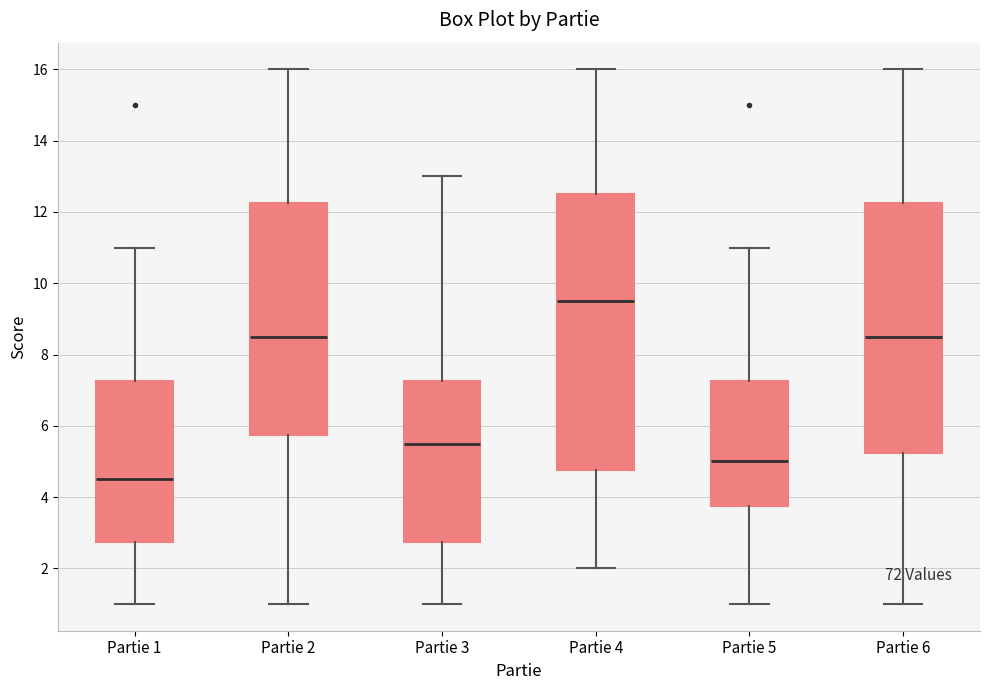

Reading left to right, transcribe this box plot: for each box, give where its median line is, the range the box spans, and where its two whiskers end, as read against the y-axis. The values are not printed on the chart, so give them approximately, as read against the axis.

Partie 1: median 4.6, box 2.8 to 7.2, whiskers 1.0 to 11.0
Partie 2: median 8.6, box 5.8 to 12.2, whiskers 1.0 to 16.0
Partie 3: median 5.6, box 2.8 to 7.2, whiskers 1.0 to 13.0
Partie 4: median 9.6, box 4.8 to 12.6, whiskers 2.0 to 16.0
Partie 5: median 5.0, box 3.8 to 7.2, whiskers 1.0 to 11.0
Partie 6: median 8.6, box 5.2 to 12.2, whiskers 1.0 to 16.0